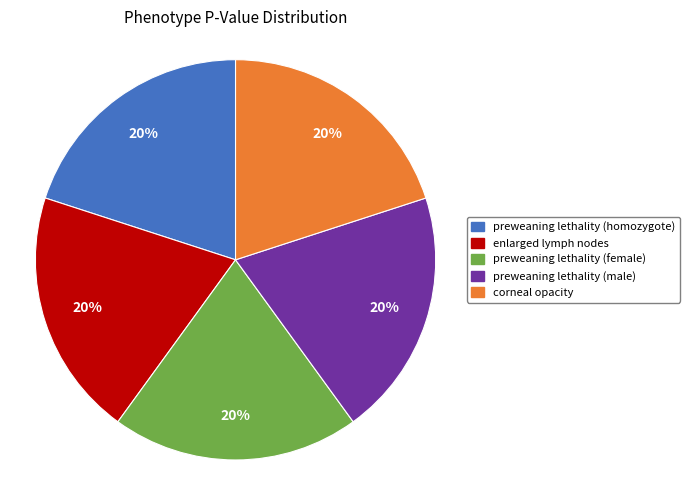

Is it true that preweaning lethality (female) is 29% of the pie?

False